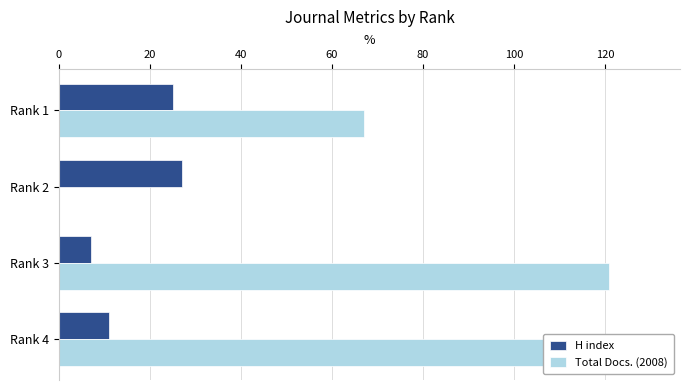

Is it true that H index equals 16 at Rank 2?

False